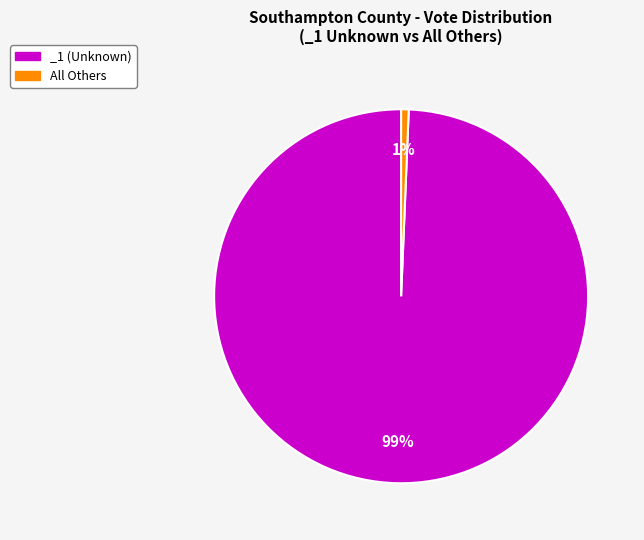

Is the sum of _1 (Unknown) and All Others greater than half?

Yes